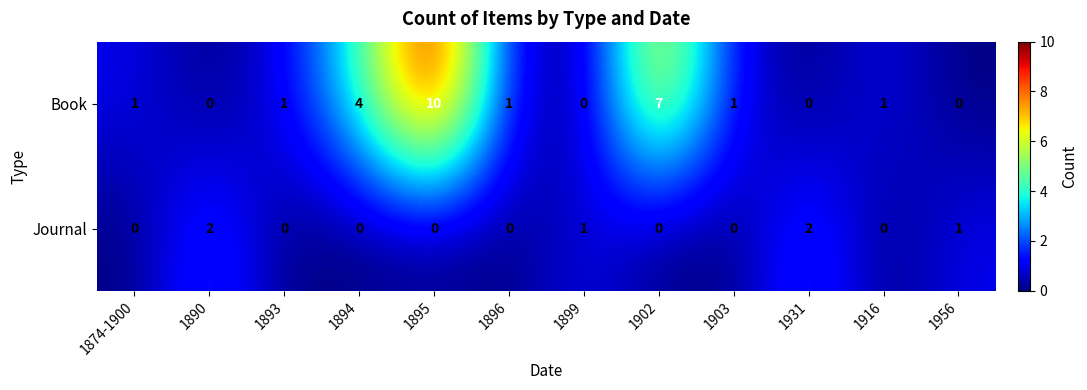

What is the maximum value shown in the chart?

10